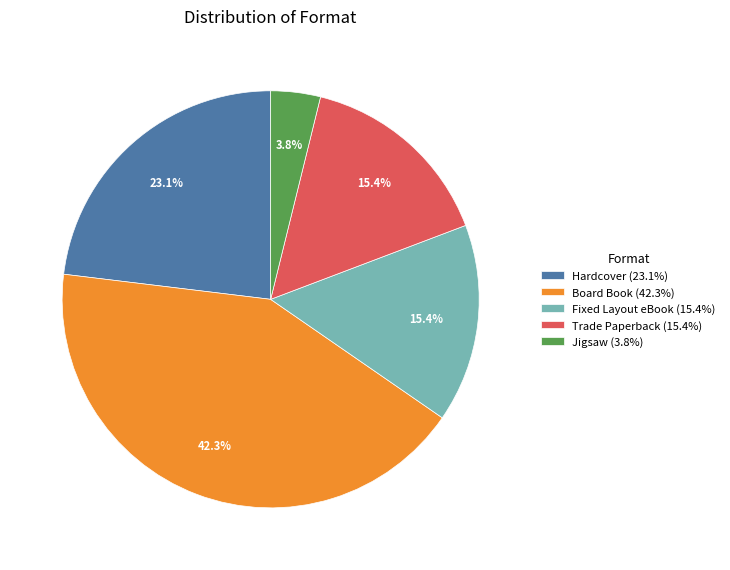

What is the total percentage of Jigsaw and Hardcover?

26.9%